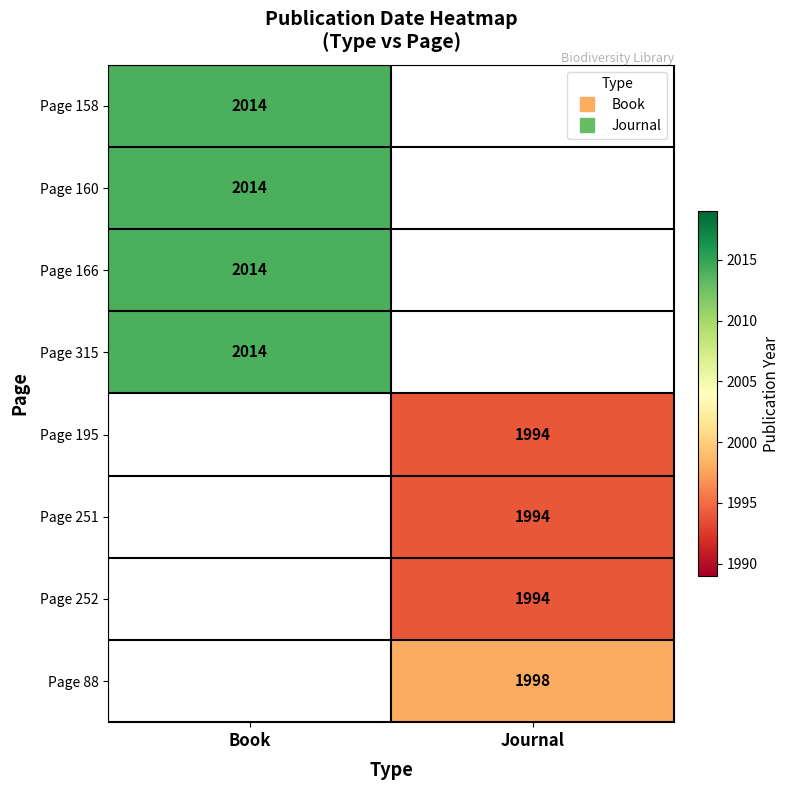

The Page 160 series shows 2014.0 at Book. True or false?

True